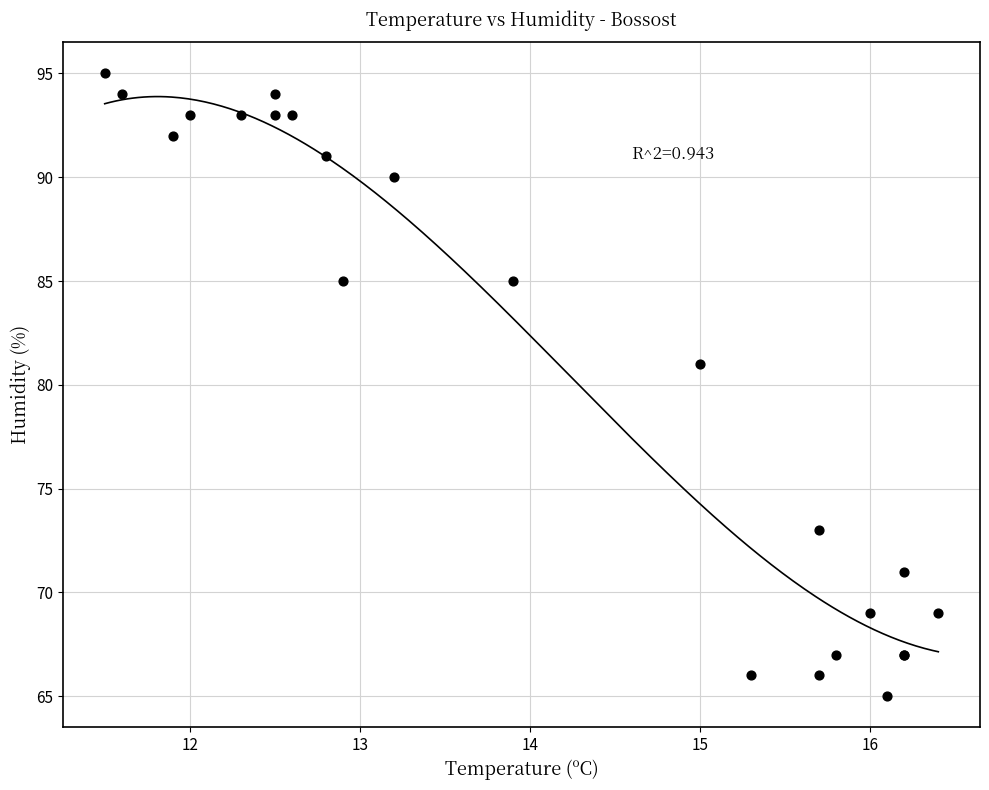

What Y value in the scatter plot is closest to 80?

81